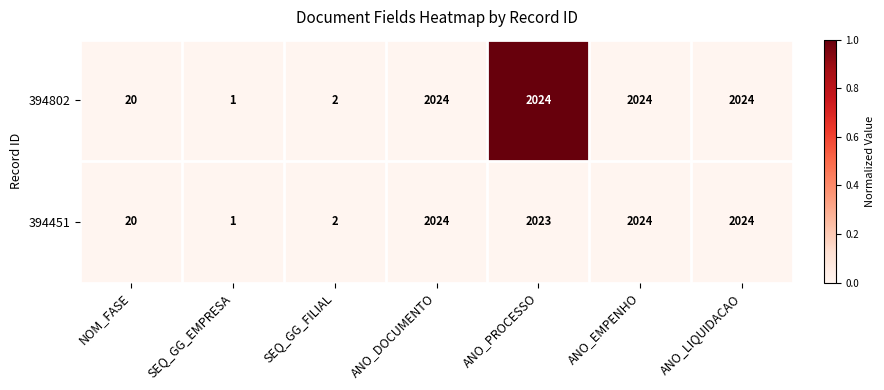

What is the greatest value displayed?

2024